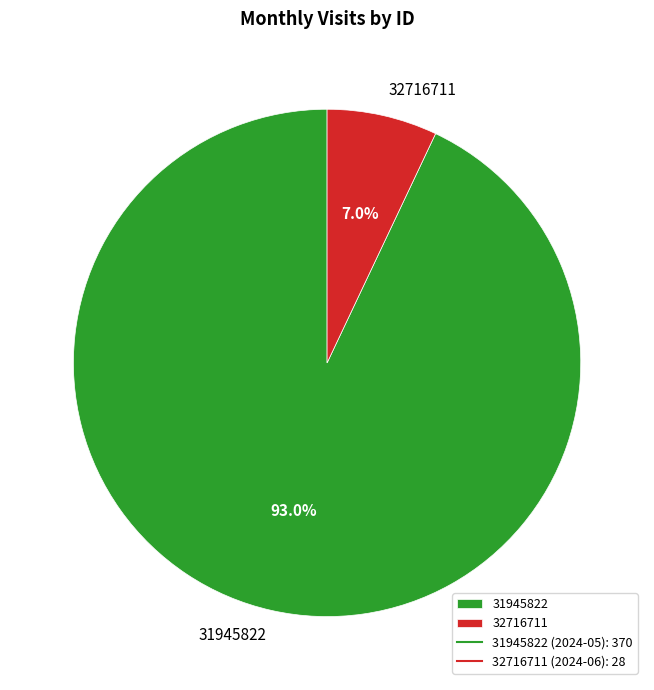

How much of the chart is everything except 32716711?

93.0%